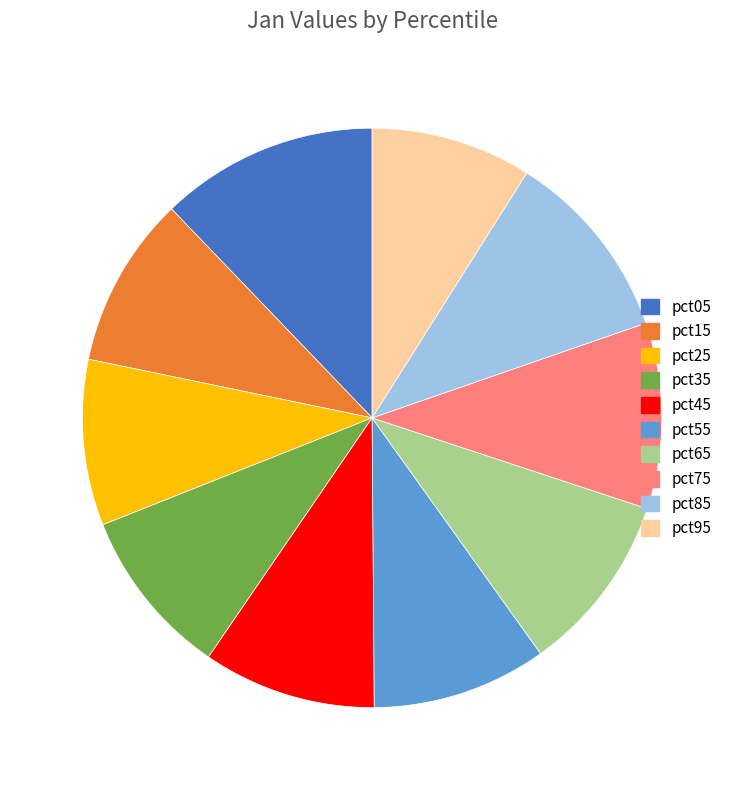

How many segments does this pie chart have?

10